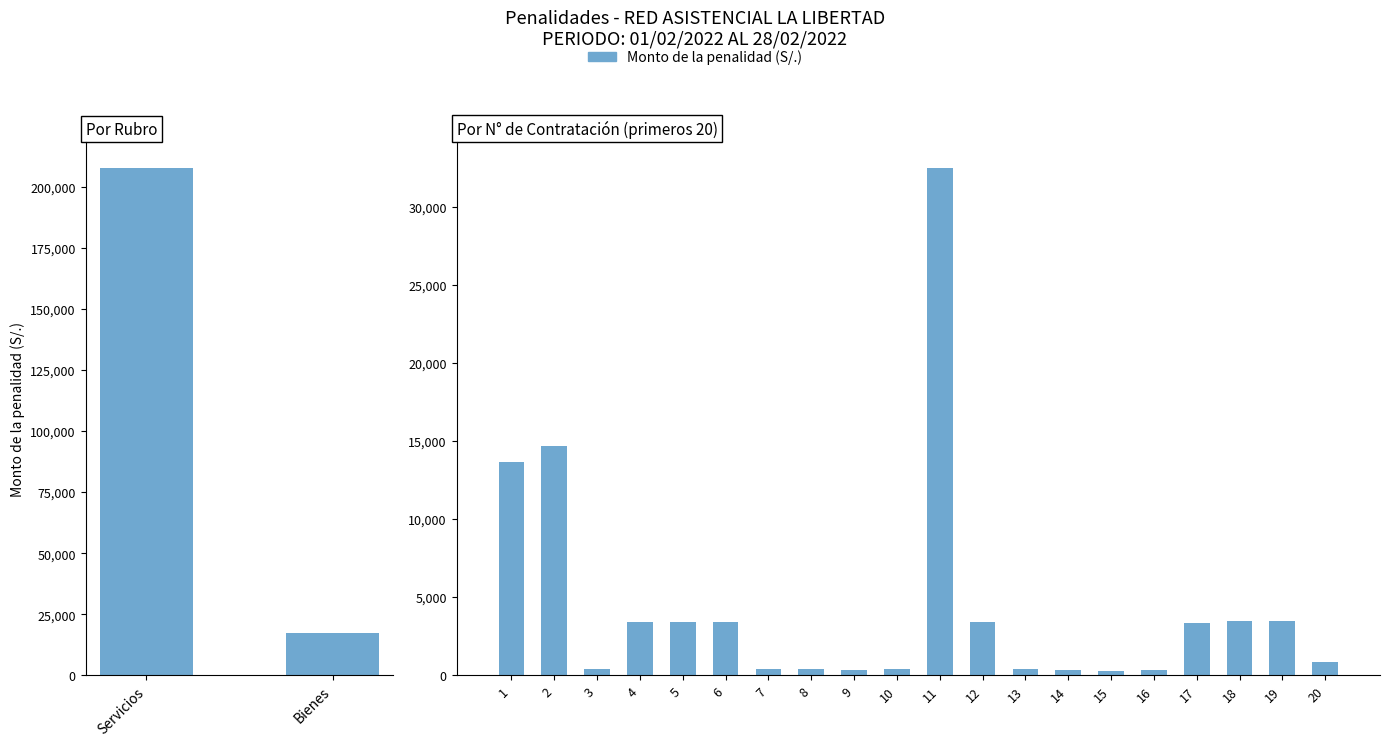

True or false: the data shows 3430.0 at 6.

True